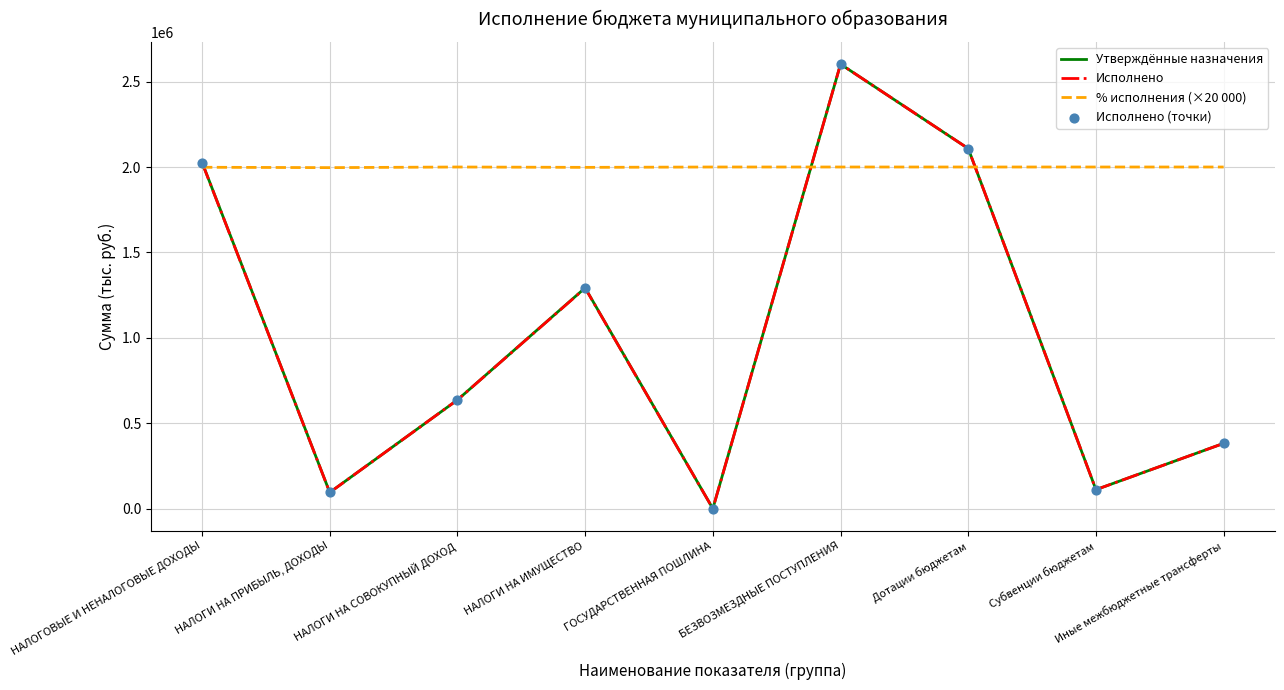

Which series has the largest total across all categories?

% исполнения (×20 000)